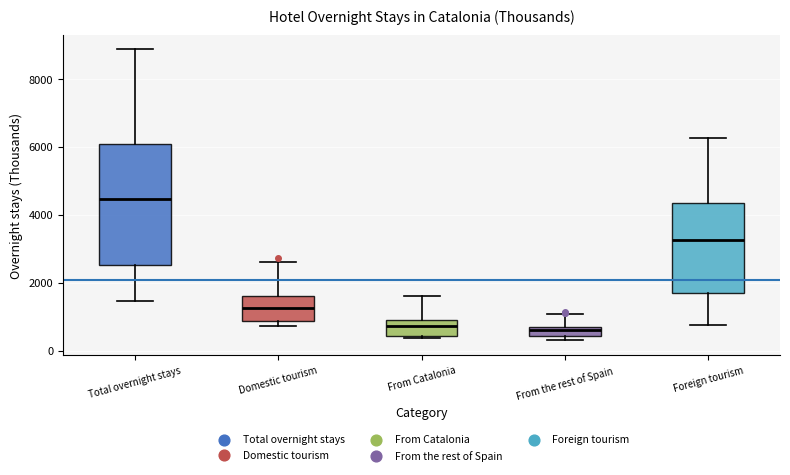

Which box's median line is the highest?

Total overnight stays